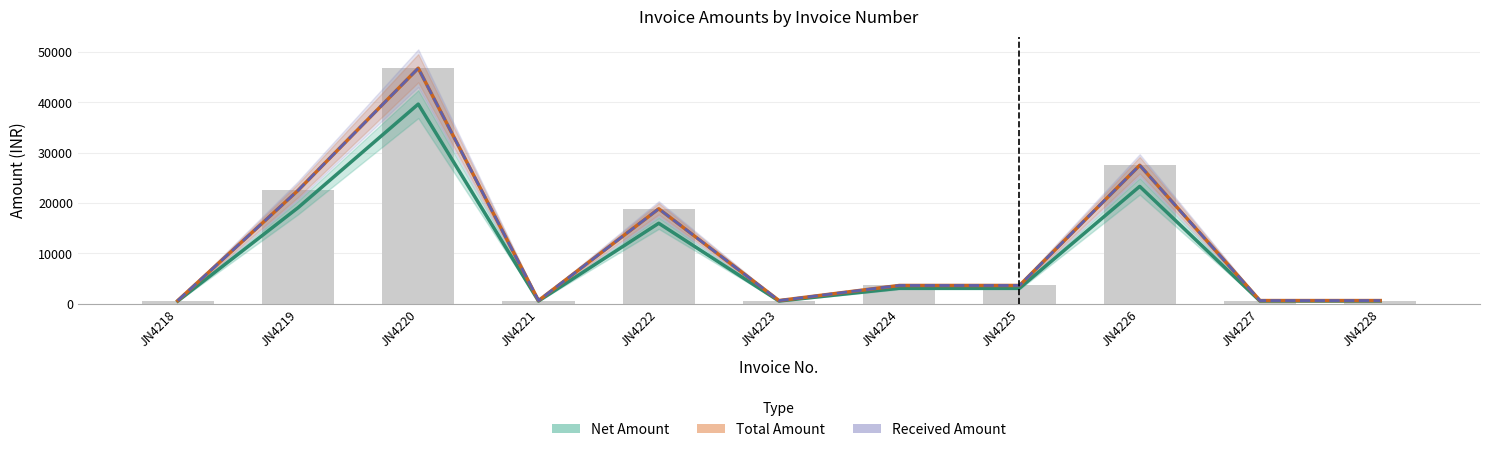

Reading right to left, list all the values displayed in this chart.

Net Amount: JN4228=508.5	JN4227=508.5	JN4226=23305.1	JN4225=3050.8	JN4224=3050.8	JN4223=508.5	JN4222=15974.6	JN4221=508.5	JN4220=39661.0	JN4219=19067.8	JN4218=508.5
Total Amount: JN4228=600.0	JN4227=600.0	JN4226=27500.0	JN4225=3600.0	JN4224=3600.0	JN4223=600.0	JN4222=18850.0	JN4221=600.0	JN4220=46800.0	JN4219=22500.0	JN4218=600.0
Received Amount: JN4228=600.0	JN4227=600.0	JN4226=27500.0	JN4225=3600.0	JN4224=3600.0	JN4223=600.0	JN4222=18850.0	JN4221=600.0	JN4220=46800.0	JN4219=22500.0	JN4218=600.0